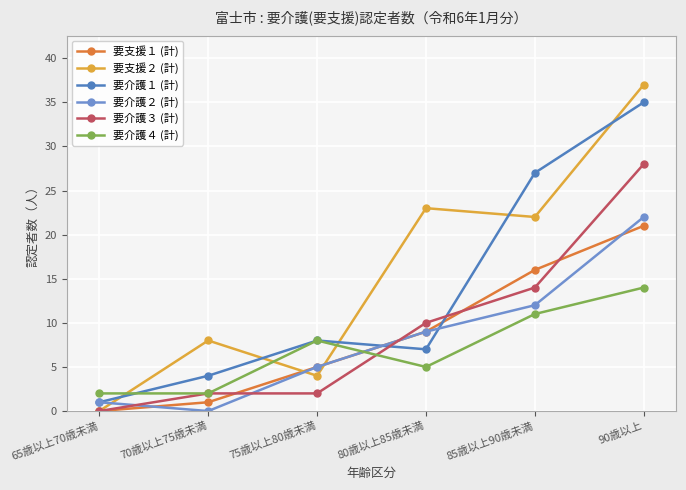

Which series ends up on top after the final intersection of 要介護１ (計) and 要介護４ (計)?

要介護１ (計)